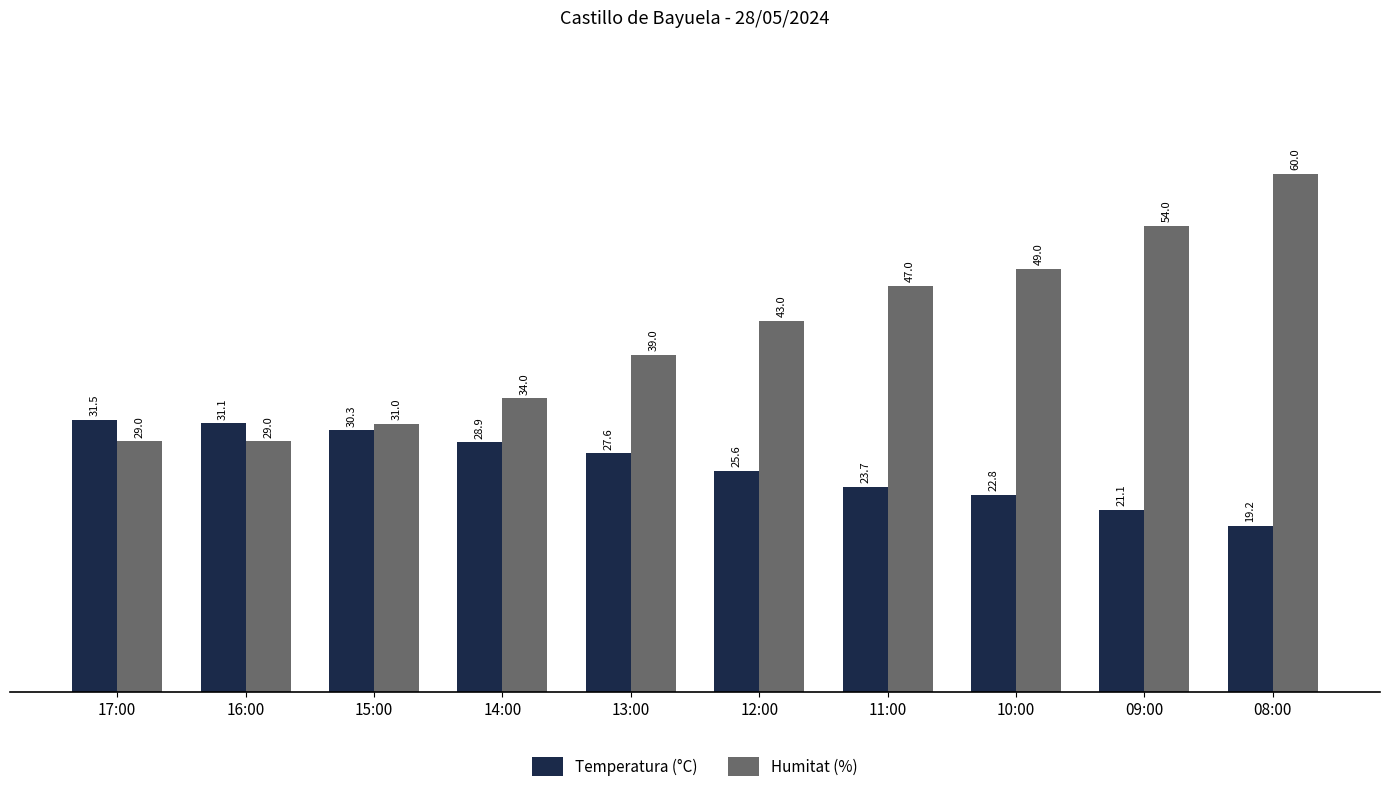

What is the value of the Humitat (%) bar at the 1st from the left?

29.0